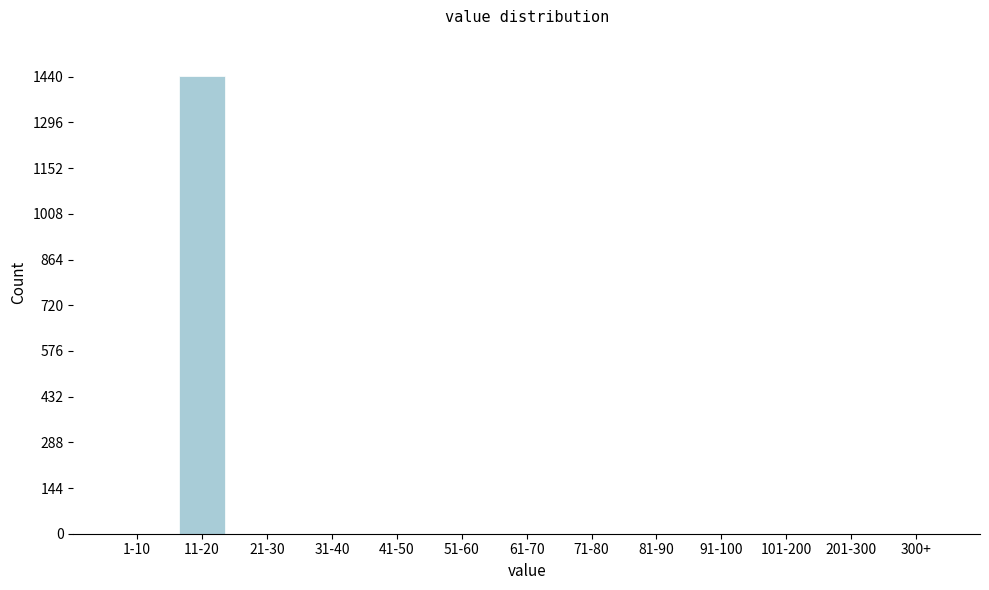

Reading left to right, list all the values displayed in this chart.

1-10=0	11-20=1441	21-30=0	31-40=0	41-50=0	51-60=0	61-70=0	71-80=0	81-90=0	91-100=0	101-200=0	201-300=0	300+=0